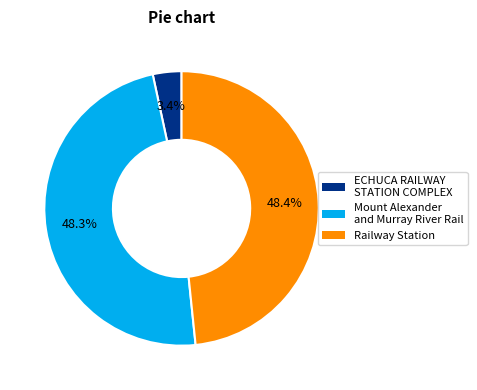

Between Mount Alexander and Murray River Rail and ECHUCA RAILWAY STATION COMPLEX, which is larger?

Mount Alexander and Murray River Rail